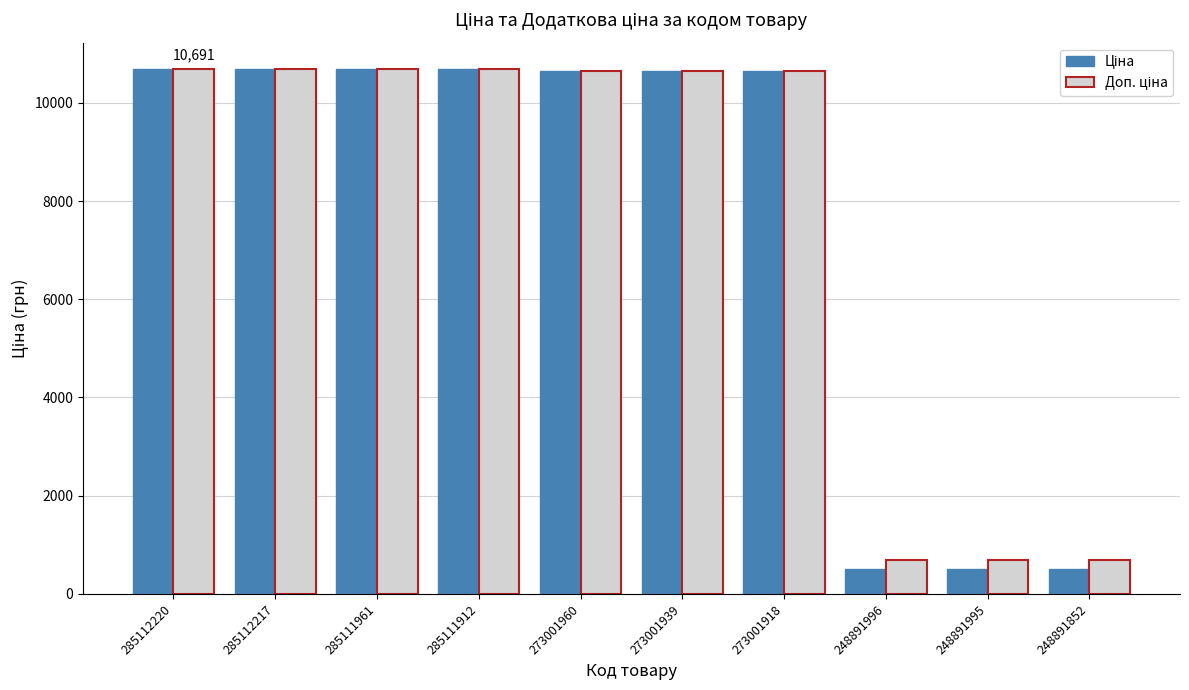

What is the maximum value shown in the chart?

10690.9